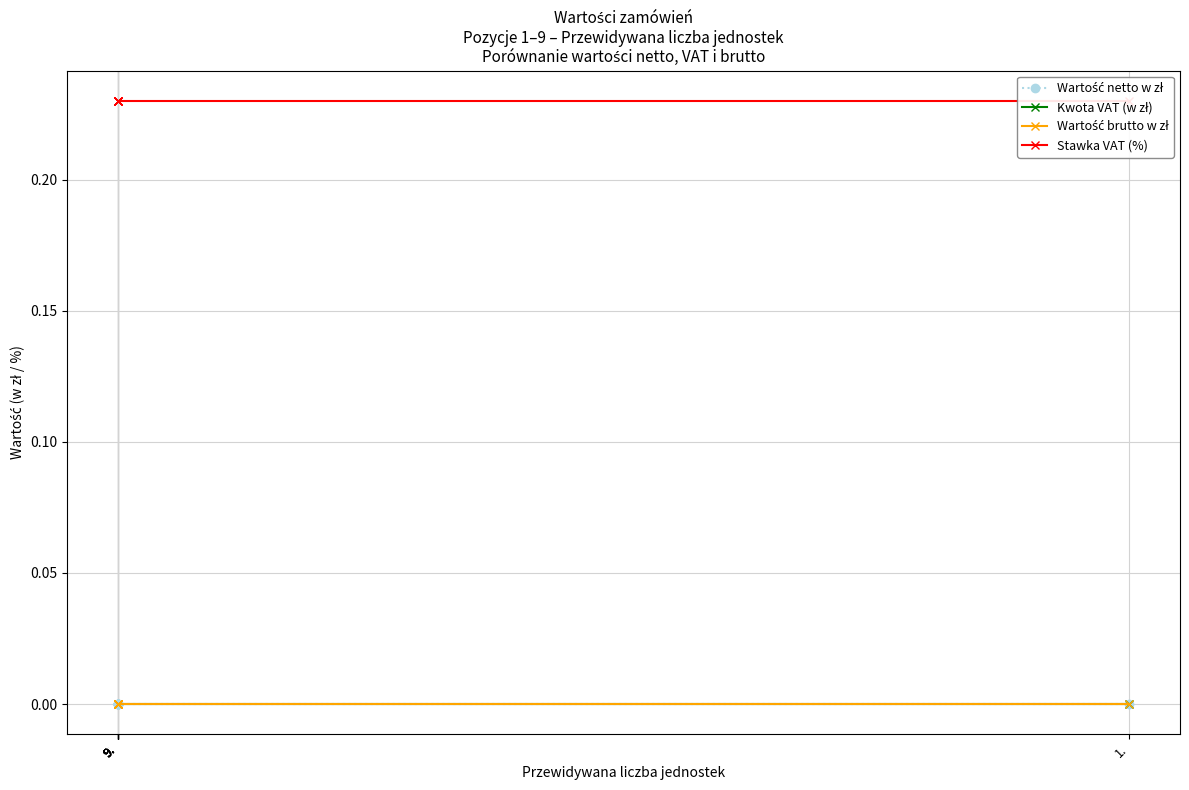

How many lines are shown in the chart?

4